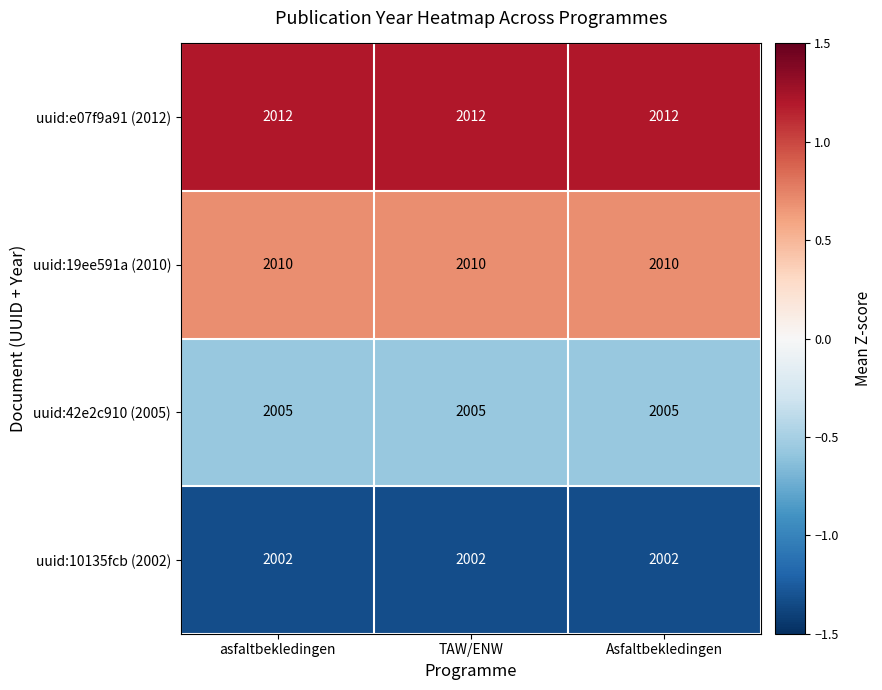

What is the lowest value of the uuid:42e2c910 (2005) series?

2005